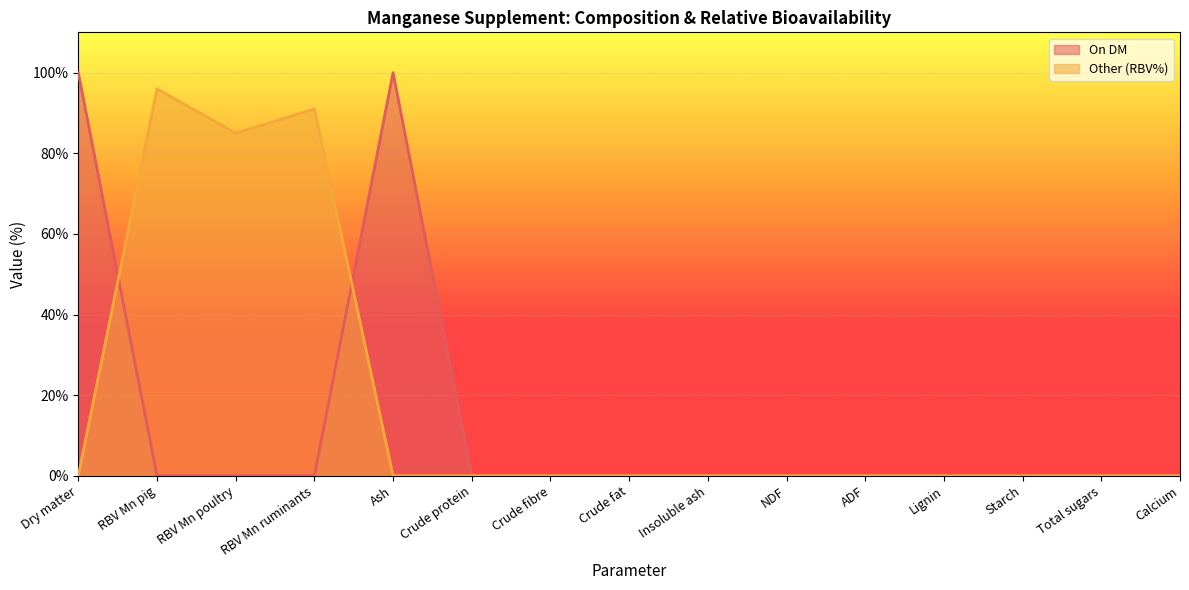

Between RBV Mn poultry and Starch, which series saw the biggest shift?

Other (RBV%)